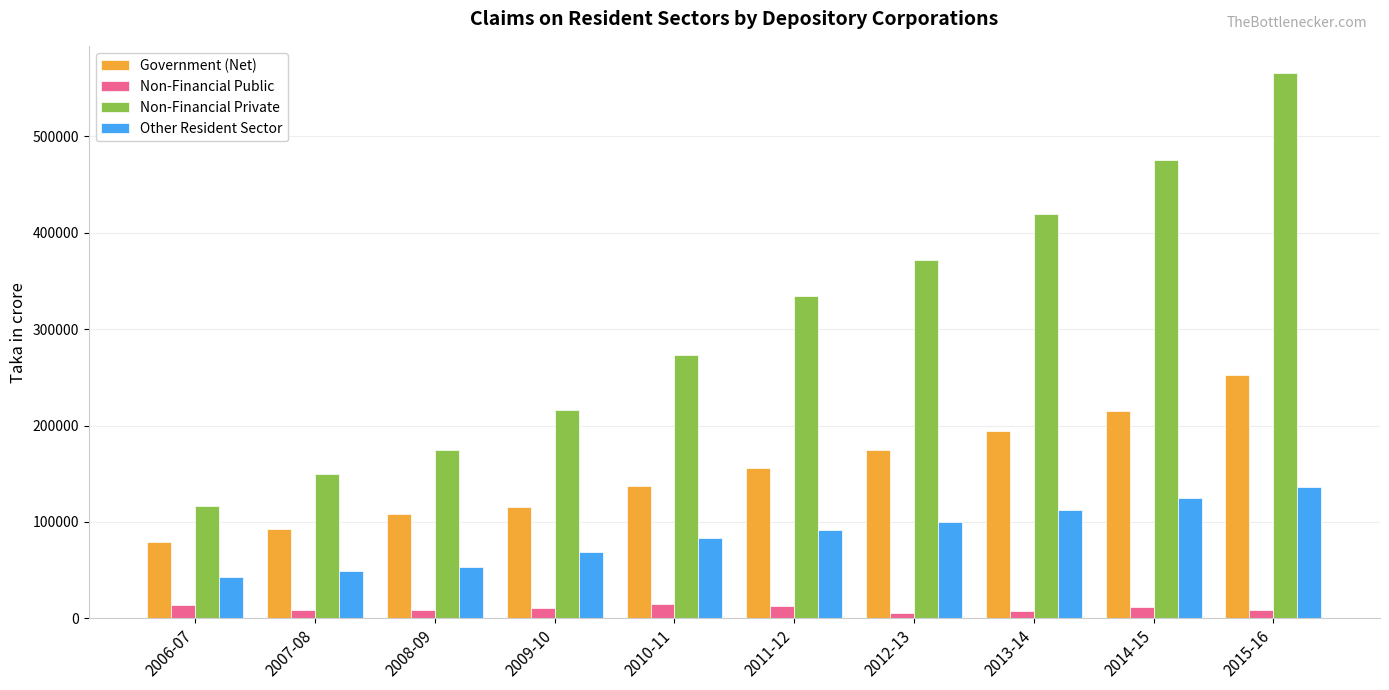

What is the label of the 6th bar from the right?

2010-11